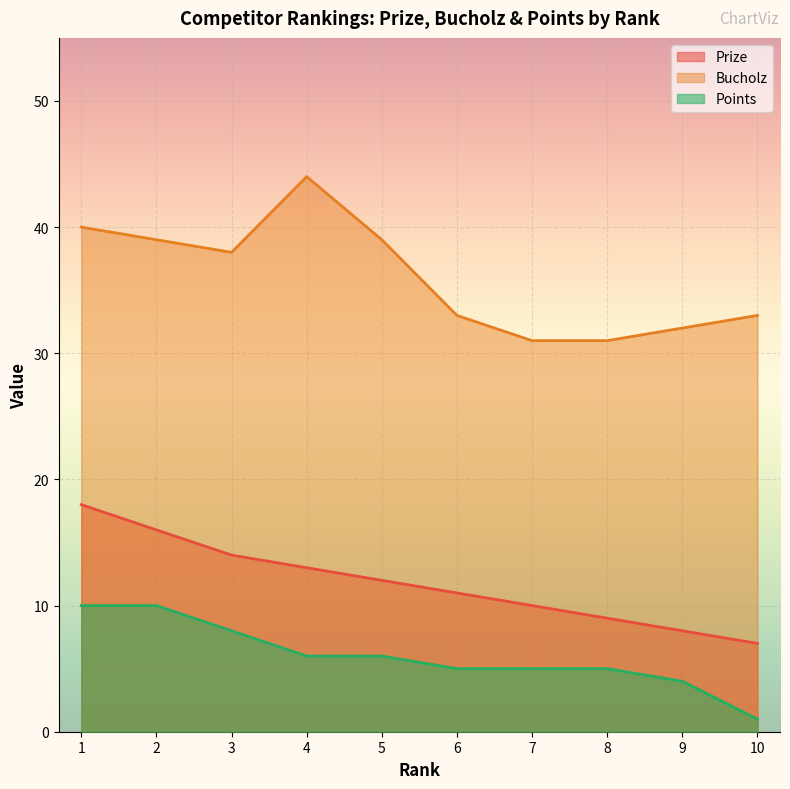

How many distinct data groups are displayed?

3